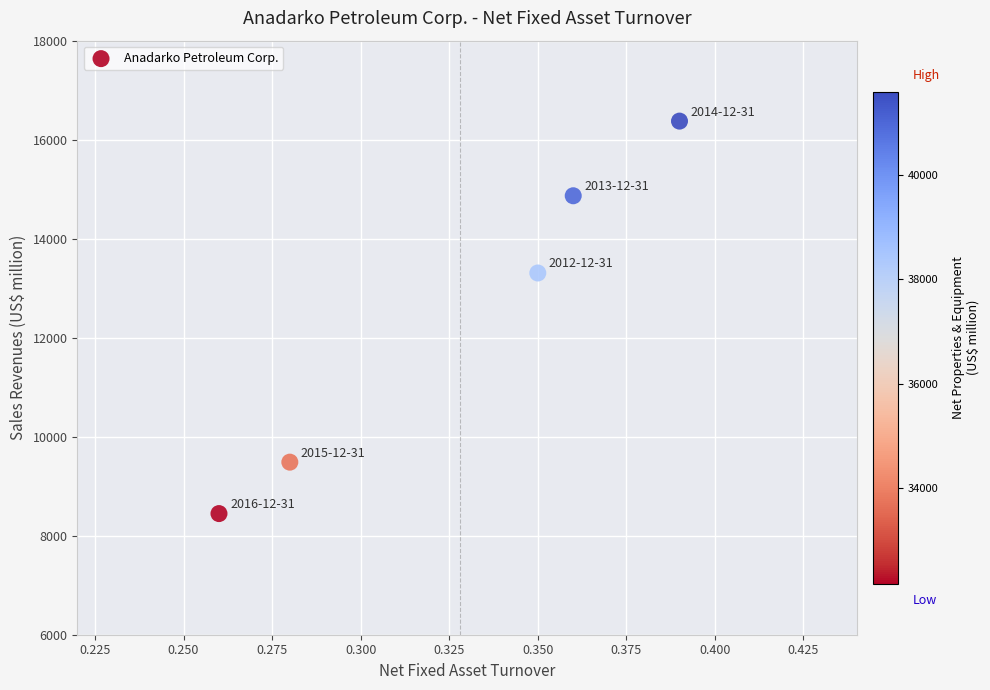

What Y value in the scatter plot is closest to 12411?

13307